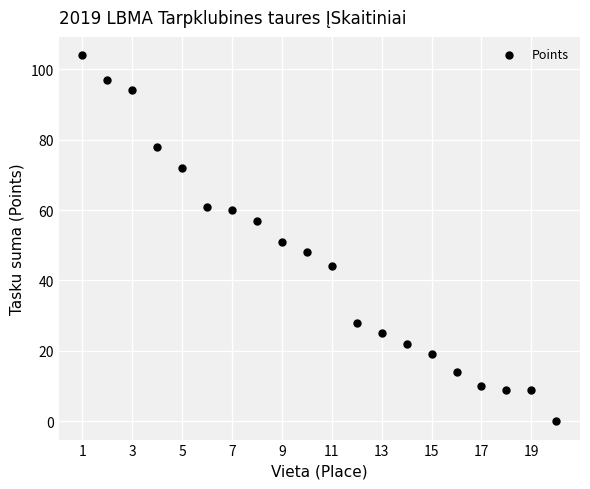

What is the range of X values (max minus min)?

19